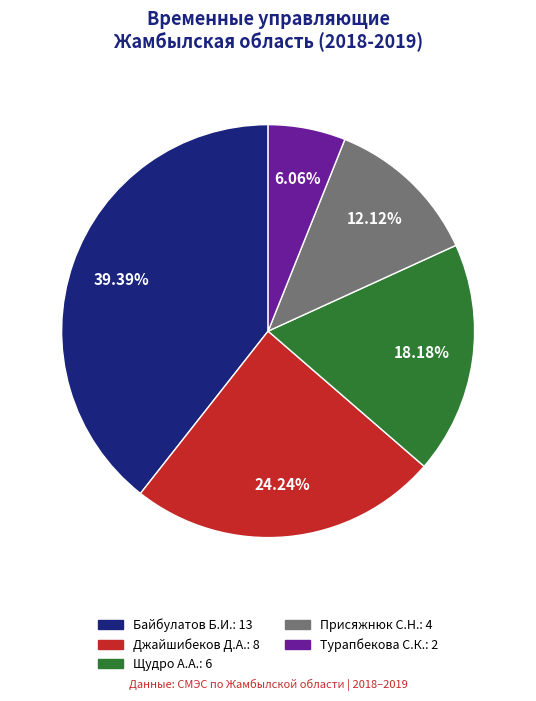

Is the sum of Байбулатов Б.И. and Турапбекова С.К. greater than half?

No